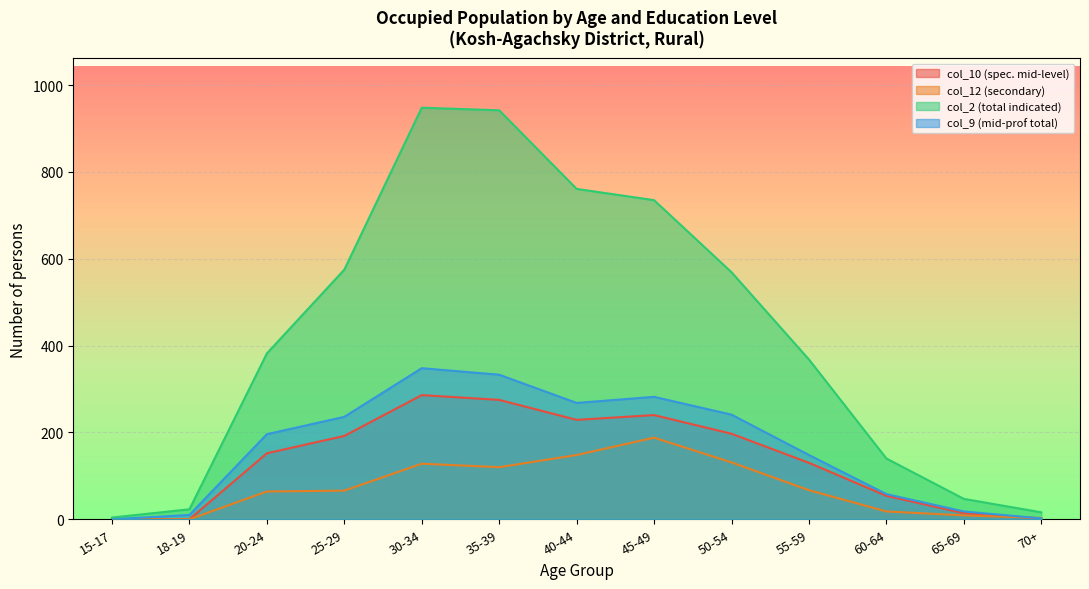

True or false: col_9 (mid-prof total) and col_2 (total indicated) cross at least once.

False